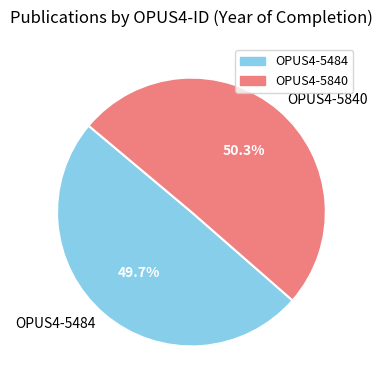

To the nearest percent, what is the difference between the largest and smallest slice percentages?

1%